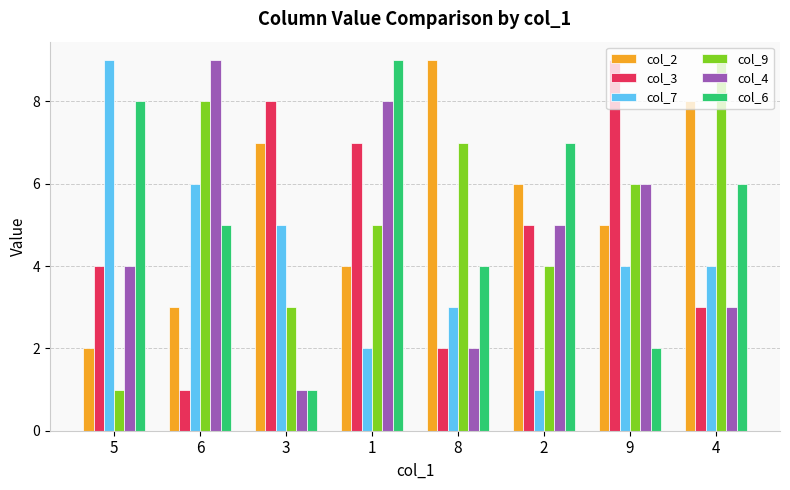

The col_9 series shows 8 at 6. True or false?

True